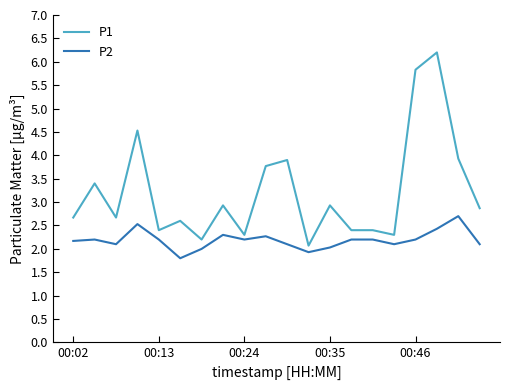

What is the maximum value shown in the chart?

6.2